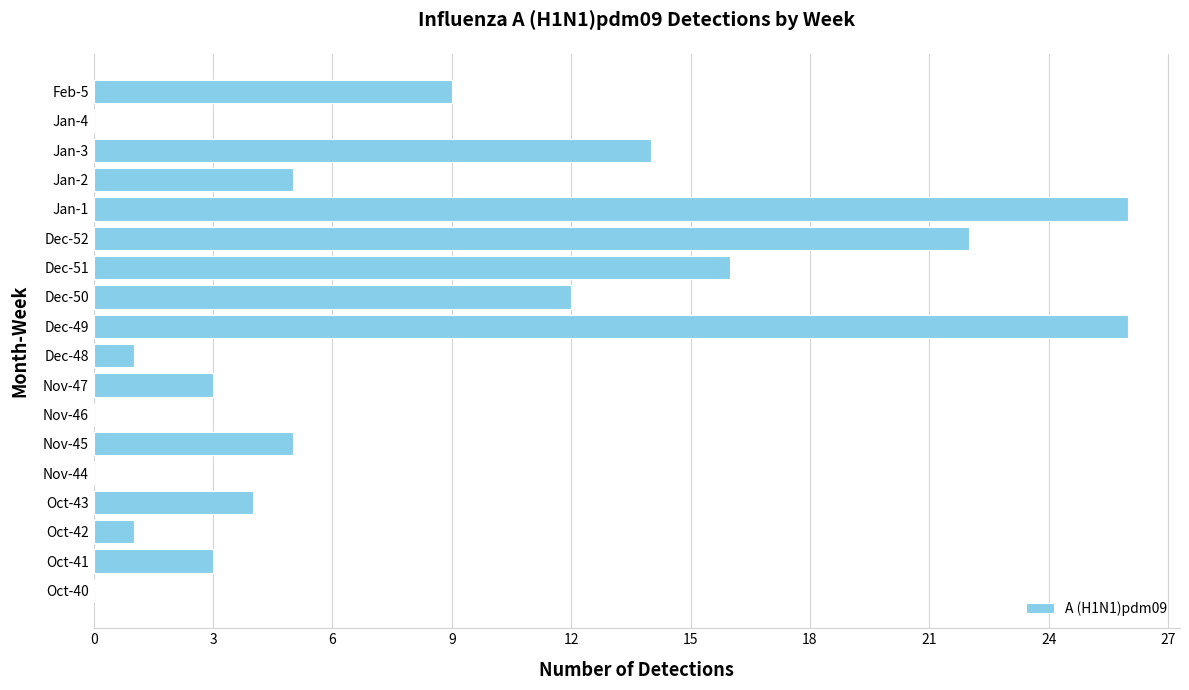

Is it true that the value at Feb-5 is 15?

False